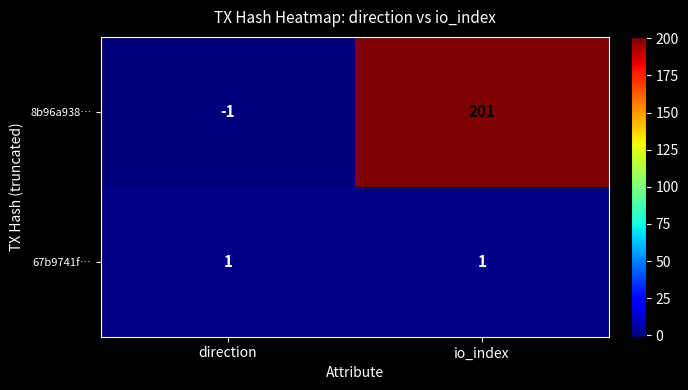

At which label does 8b96a938… reach its peak?

io_index